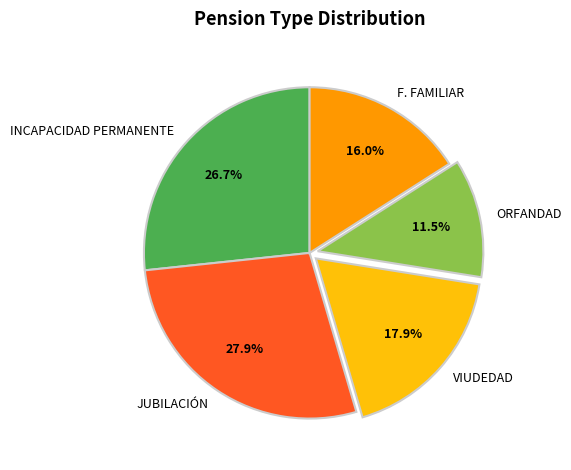

Combined, do ORFANDAD and F. FAMILIAR account for over 50%?

No